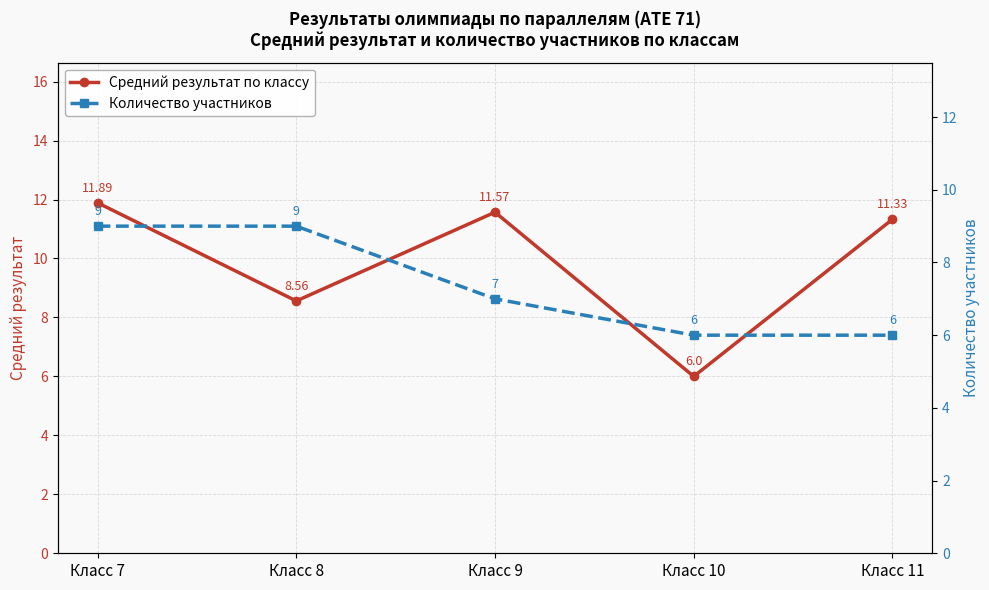

The Количество участников series shows 4.1 at Класс 9. True or false?

False